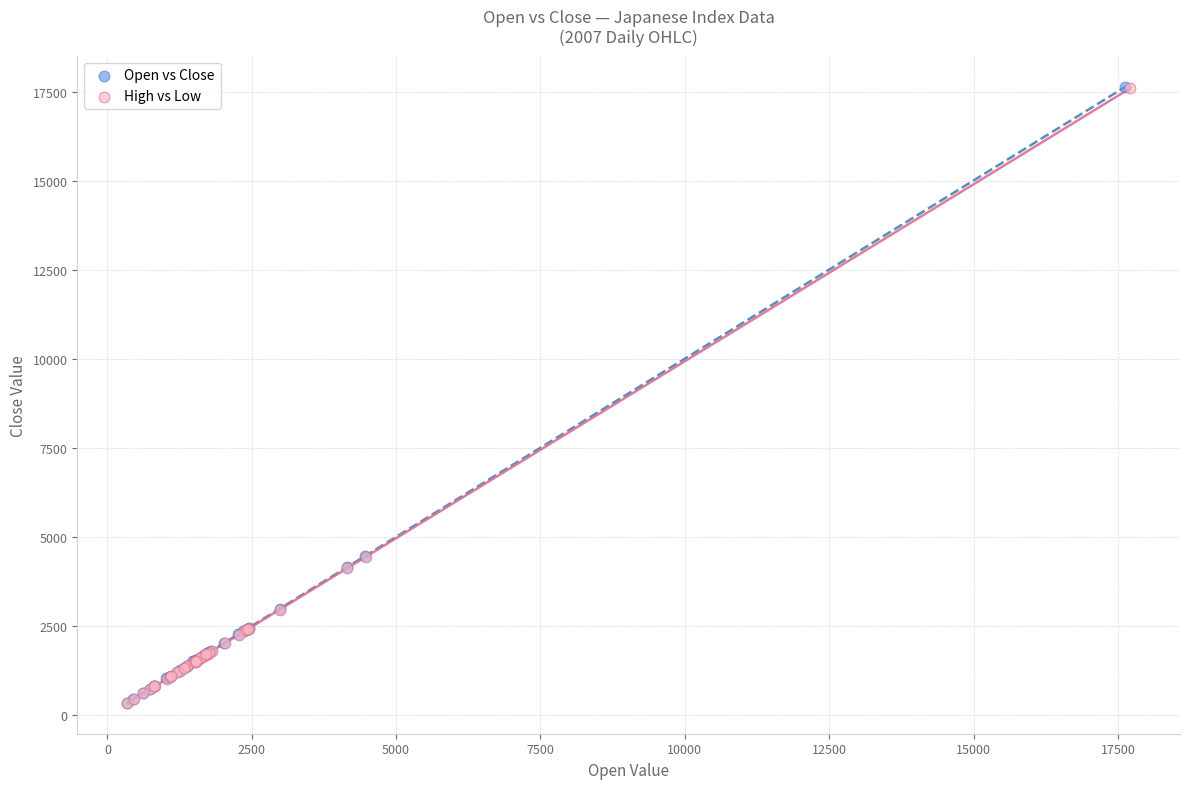

Which series has the widest spread of Y values?

Open vs Close